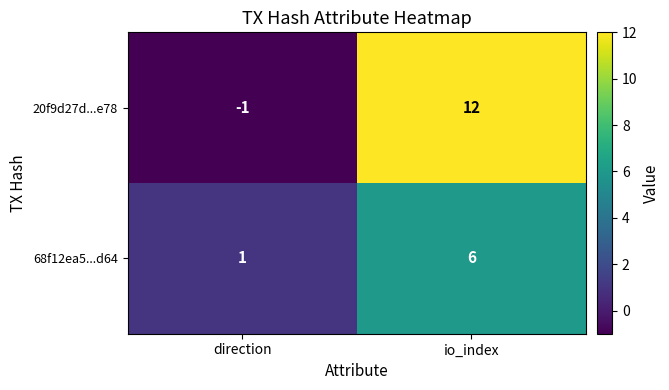

Reading left to right, list all the values displayed in this chart.

20f9d27d...e78: -1	12
68f12ea5...d64: 1	6